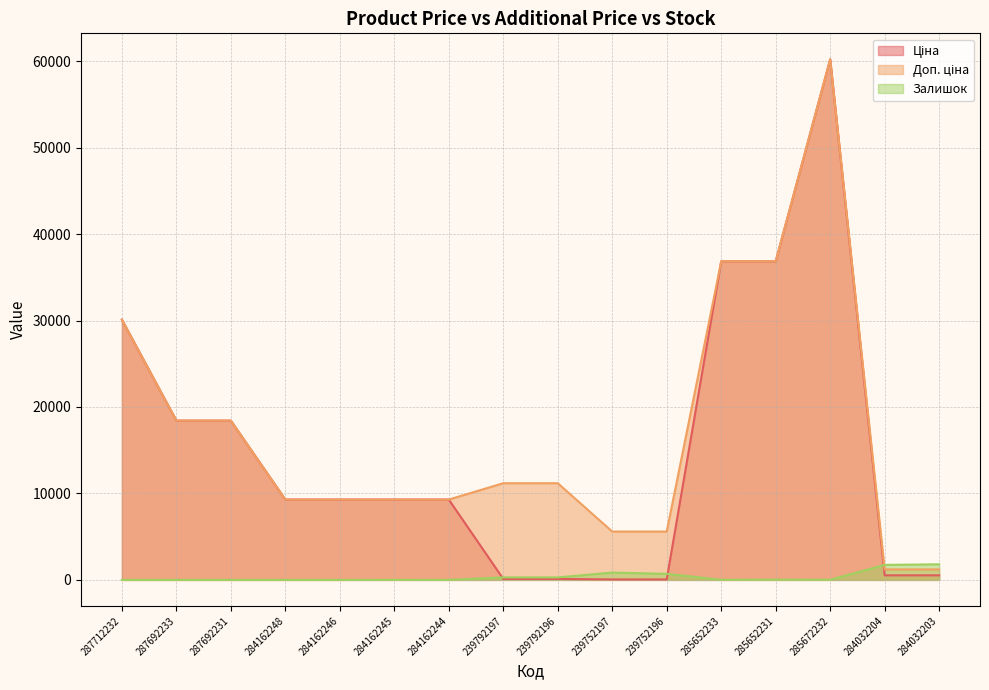

How many categories are shown in the chart?

16